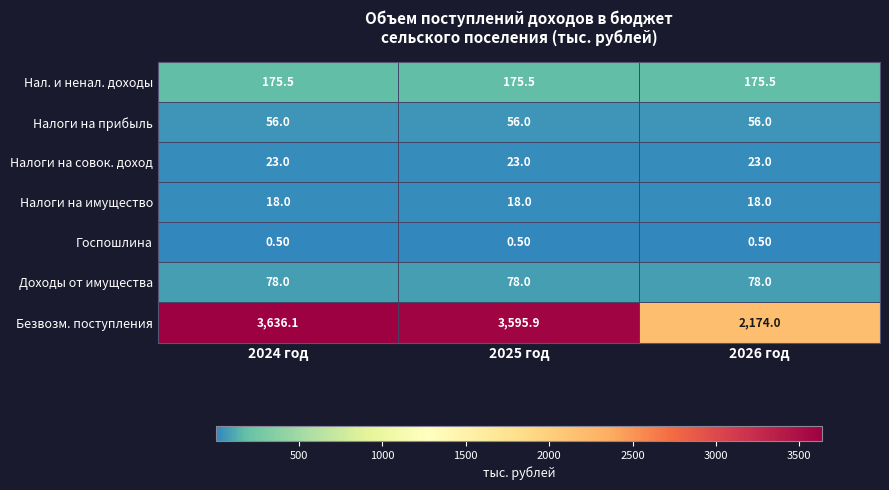

At which category is the sum across all series the highest?

2024 год